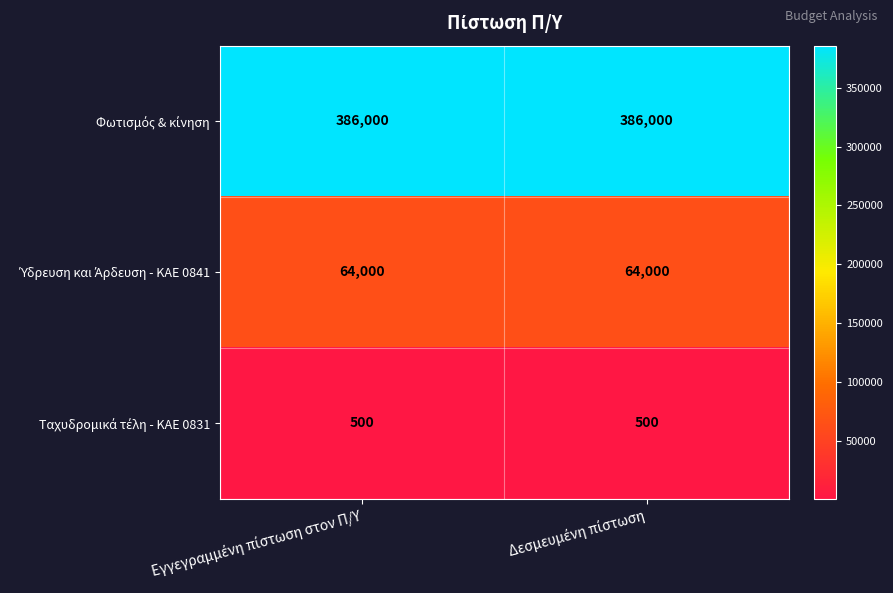

What is the maximum value shown in the chart?

386000